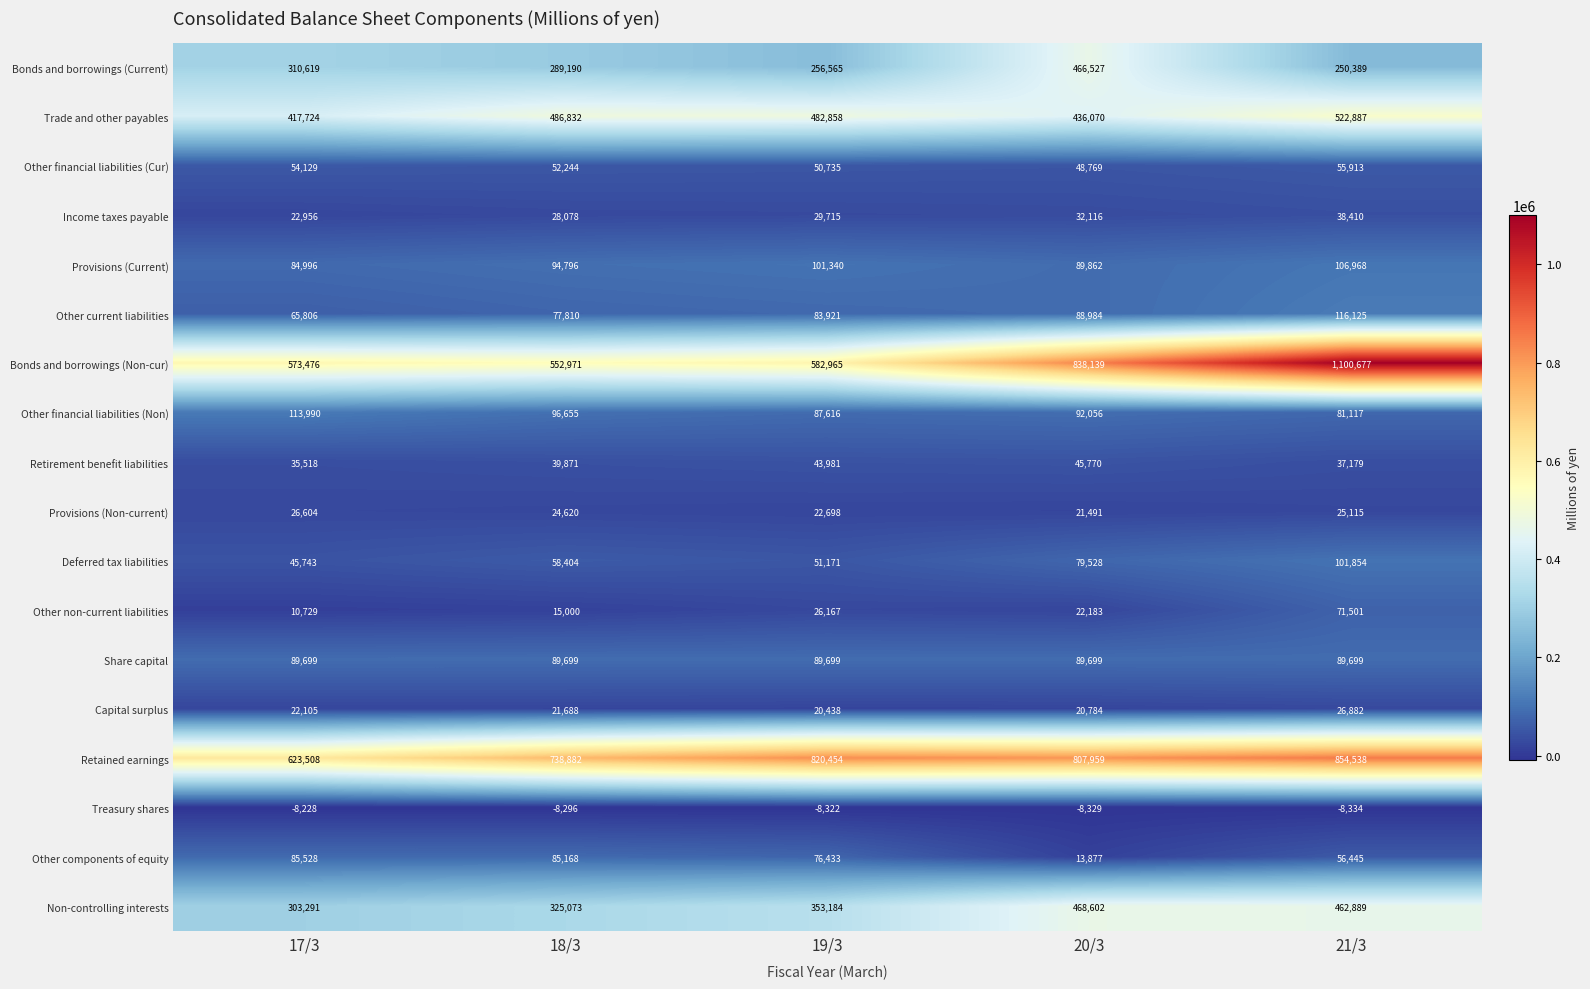

Rank the series at 17/3 from highest to lowest value.

Retained earnings, Bonds and borrowings (Non-cur), Trade and other payables, Bonds and borrowings (Current), Non-controlling interests, Other financial liabilities (Non), Share capital, Other components of equity, Provisions (Current), Other current liabilities, Other financial liabilities (Cur), Deferred tax liabilities, Retirement benefit liabilities, Provisions (Non-current), Income taxes payable, Capital surplus, Other non-current liabilities, Treasury shares